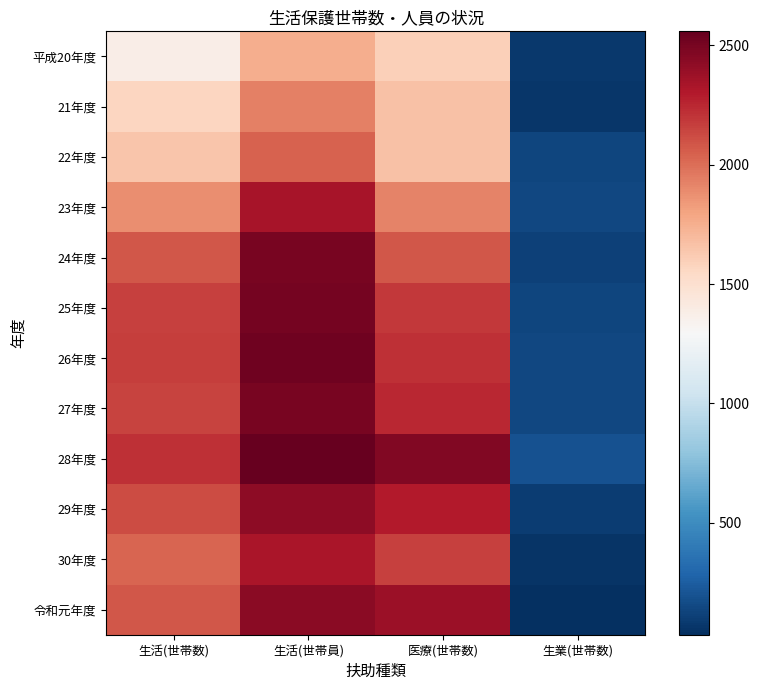

How many distinct data groups are displayed?

12